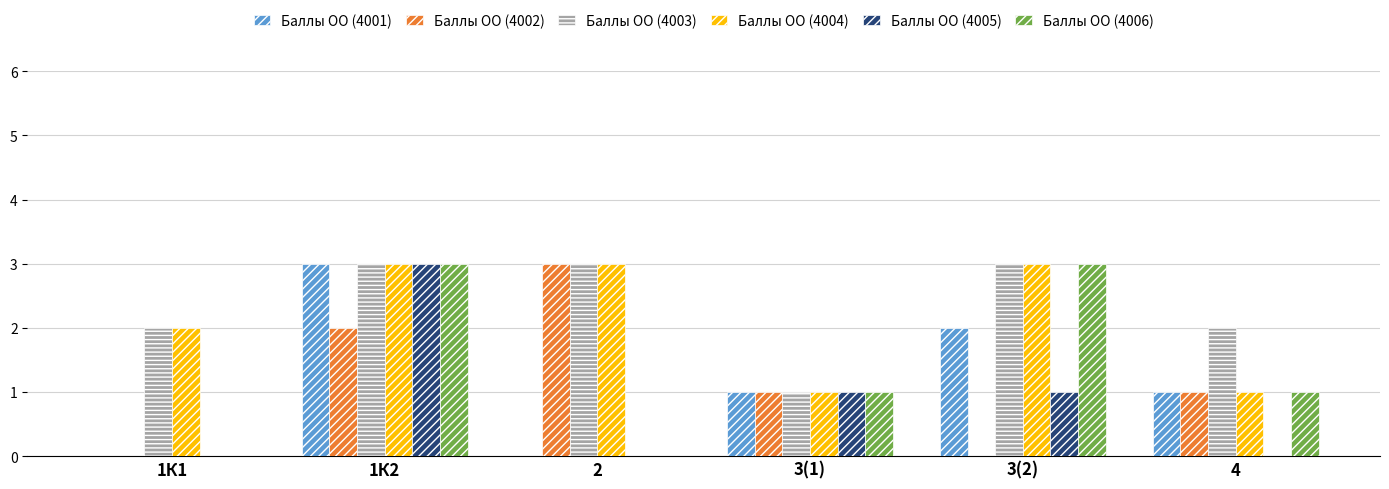

Are the bars grouped side by side (vs. stacked)?

Yes